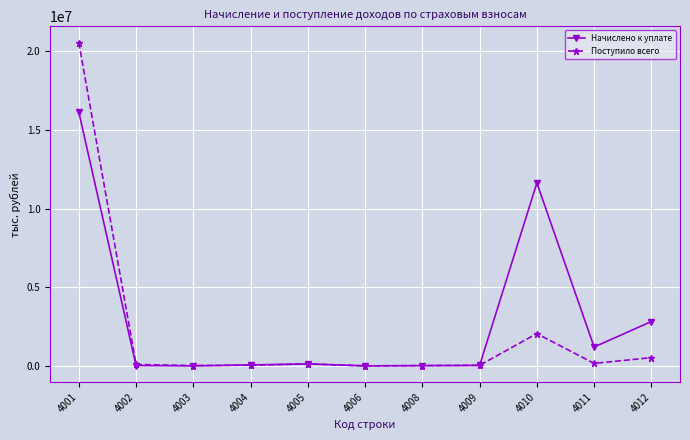

Does the chart have visible grid lines?

Yes